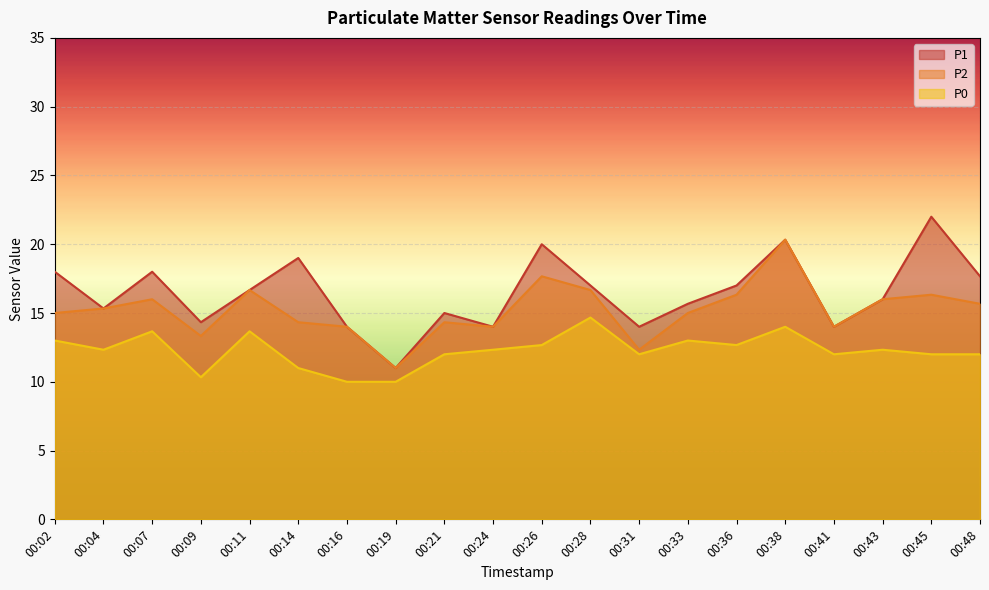

True or false: P2 and P1 cross at least once.

False